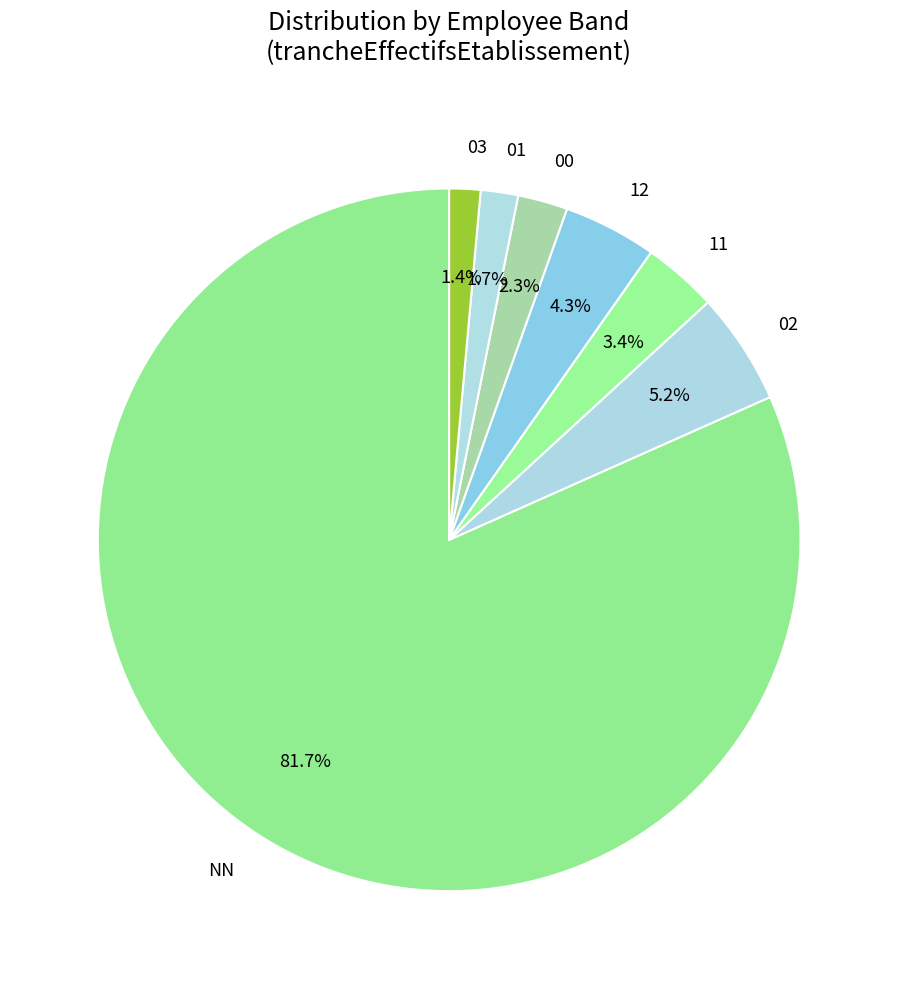

How many slices are in this pie chart?

7